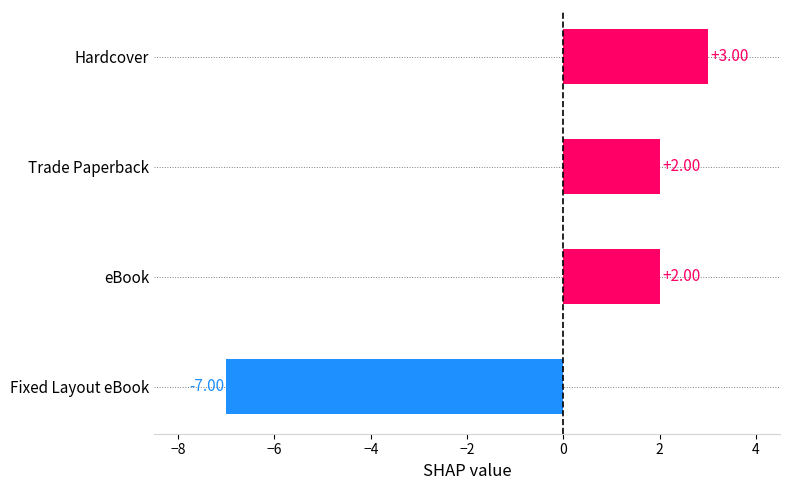

What is the difference between the second highest and minimum values?

9